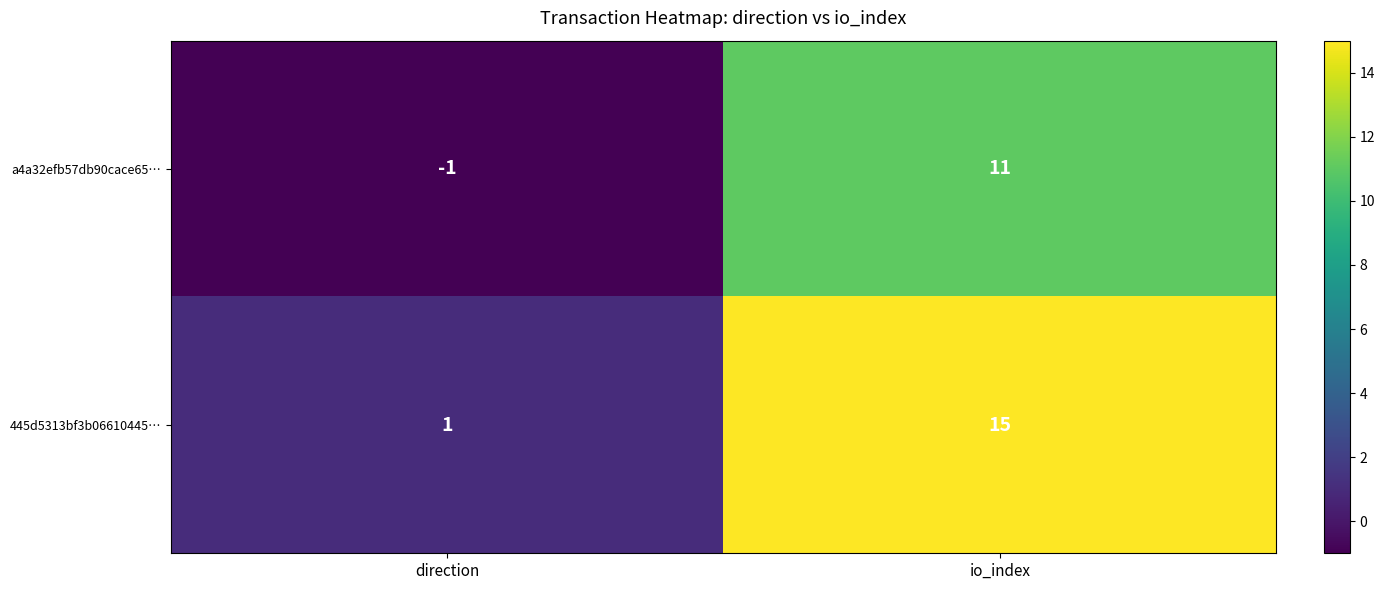

Rank the series by their average value, from lowest to highest.

a4a32efb57db90cace65…, 445d5313bf3b06610445…